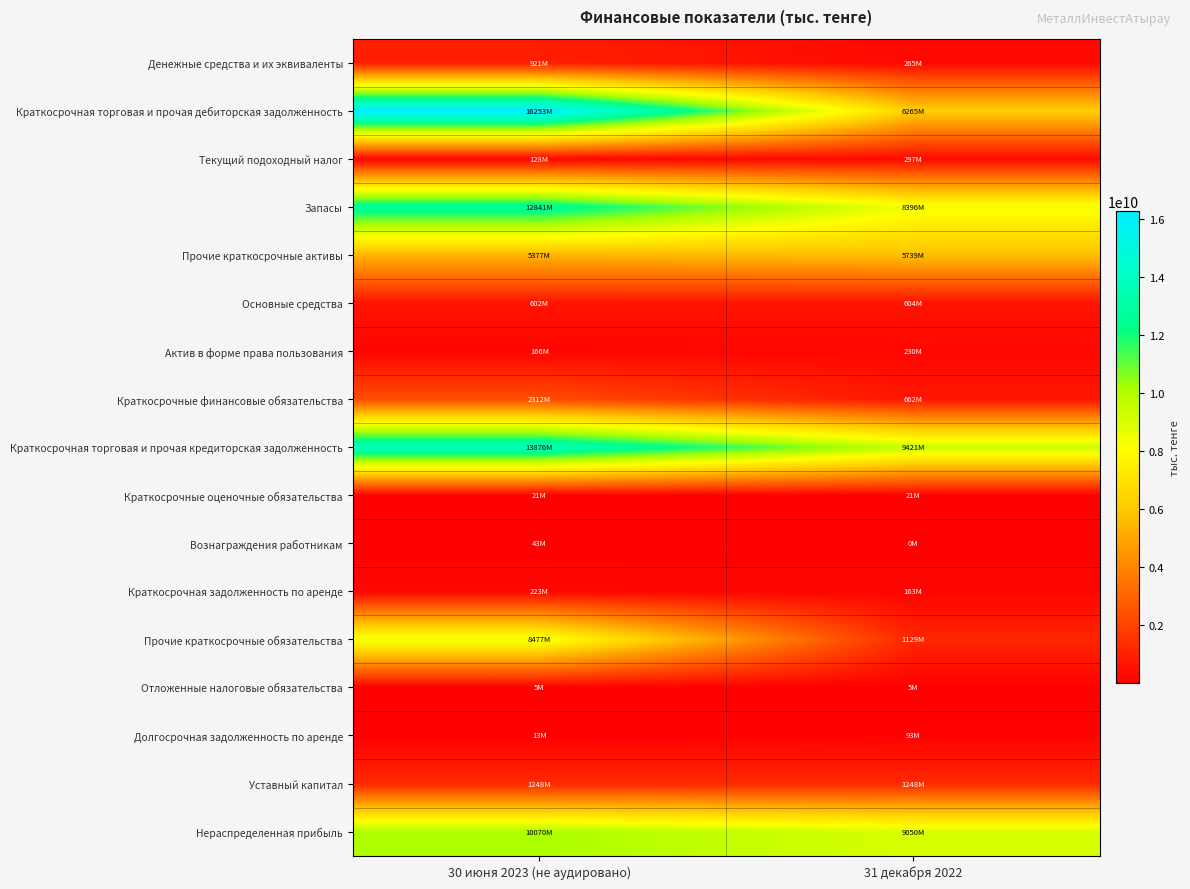

Reading right to left, transcribe all the data shown in this chart.

Денежные средства и их эквиваленты: 31 декабря 2022=264621000	30 июня 2023 (не аудировано)=921021981
Краткосрочная торговая и прочая дебиторская задолженность: 31 декабря 2022=6264726000	30 июня 2023 (не аудировано)=16253324576
Текущий подоходный налог: 31 декабря 2022=297086000	30 июня 2023 (не аудировано)=128167814
Запасы: 31 декабря 2022=8395564000	30 июня 2023 (не аудировано)=12840987775
Прочие краткосрочные активы: 31 декабря 2022=5738518000	30 июня 2023 (не аудировано)=5377134241
Основные средства: 31 декабря 2022=603632000	30 июня 2023 (не аудировано)=601773920
Актив в форме права пользования: 31 декабря 2022=229582000	30 июня 2023 (не аудировано)=166269698
Краткосрочные финансовые обязательства: 31 декабря 2022=662352000	30 июня 2023 (не аудировано)=2311821448
Краткосрочная торговая и прочая кредиторская задолженность: 31 декабря 2022=9421311377	30 июня 2023 (не аудировано)=13875599409
Краткосрочные оценочные обязательства: 31 декабря 2022=20753000	30 июня 2023 (не аудировано)=20752573
Вознаграждения работникам: 31 декабря 2022=25838	30 июня 2023 (не аудировано)=43313073
Краткосрочная задолженность по аренде: 31 декабря 2022=163150785	30 июня 2023 (не аудировано)=223282265
Прочие краткосрочные обязательства: 31 декабря 2022=1129186528	30 июня 2023 (не аудировано)=8477414584
Отложенные налоговые обязательства: 31 декабря 2022=5252784	30 июня 2023 (не аудировано)=5252784
Долгосрочная задолженность по аренде: 31 декабря 2022=93270916	30 июня 2023 (не аудировано)=12552698
Уставный капитал: 31 декабря 2022=1248498097	30 июня 2023 (не аудировано)=1248498097
Нераспределенная прибыль: 31 декабря 2022=9049927627	30 июня 2023 (не аудировано)=10070193075